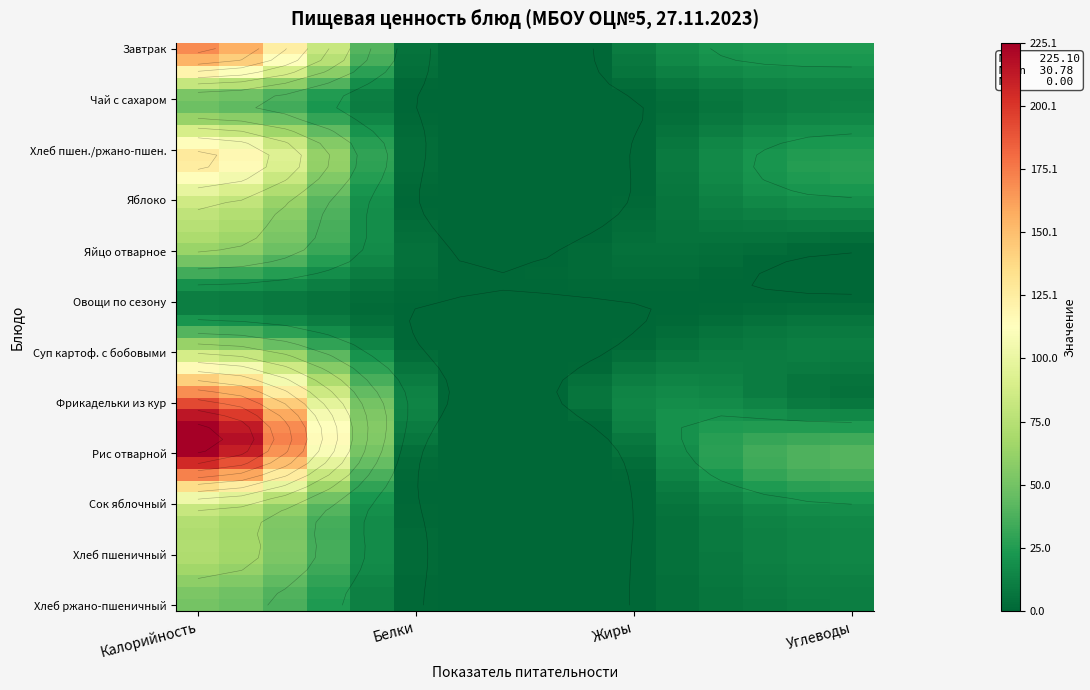

Where does the Хлеб ржано-пшеничный series first go above 10?

Калорийность